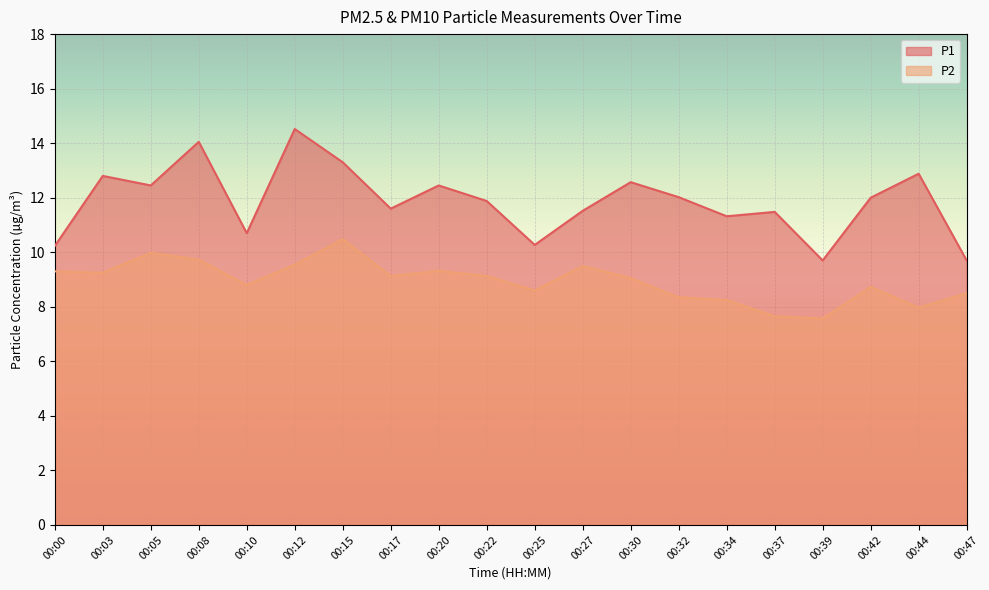

Where does the P1 series first go above 12?

00:03